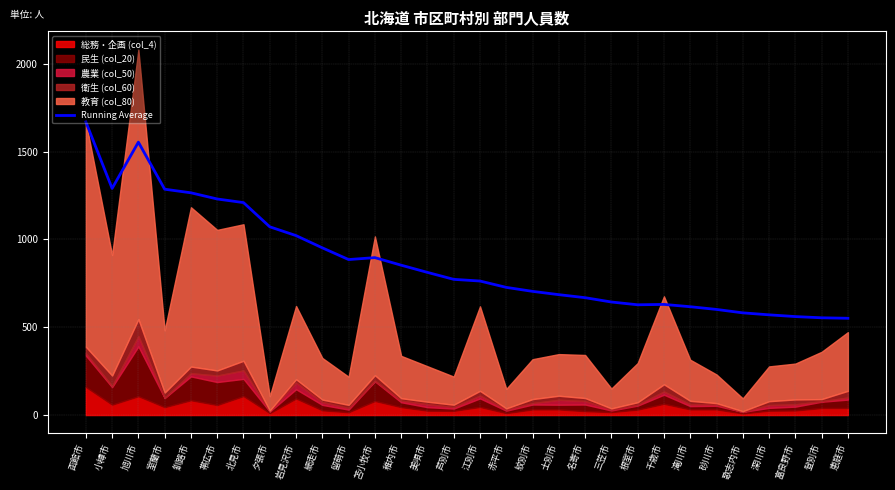

The value of Running Average at 美唄市 is 812.0. True or false?

True